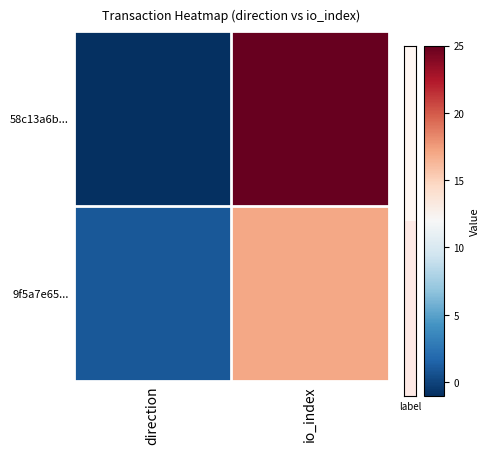

Which label corresponds to the largest value in the chart?

io_index